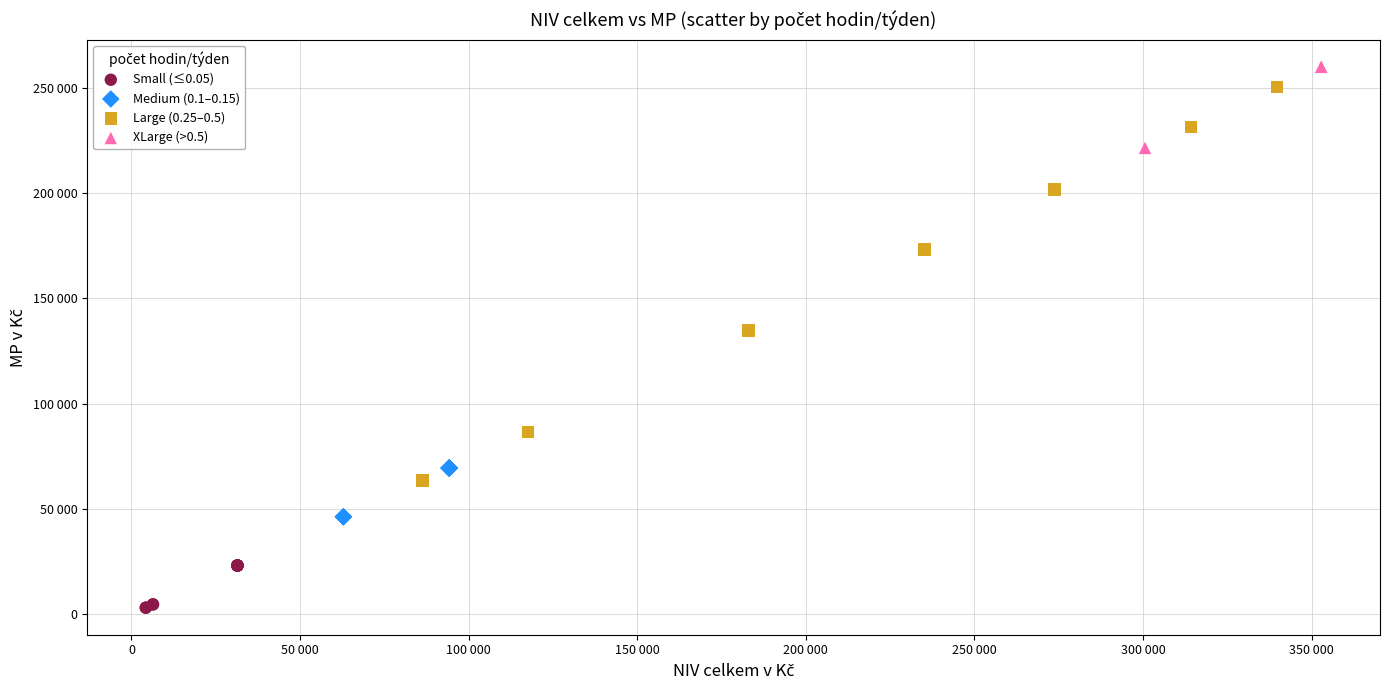

What are all the series names shown in the legend?

Small (≤0.05), Medium (0.1–0.15), Large (0.25–0.5), XLarge (>0.5)